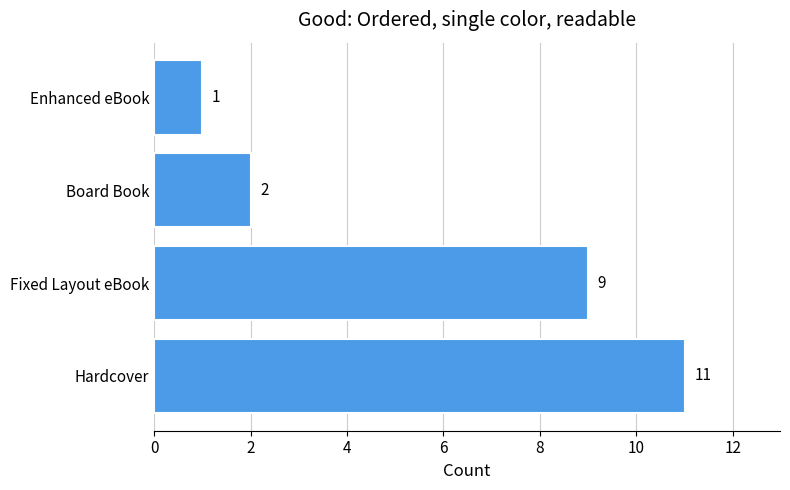

Where is the data nearest to the value 6?

Fixed Layout eBook